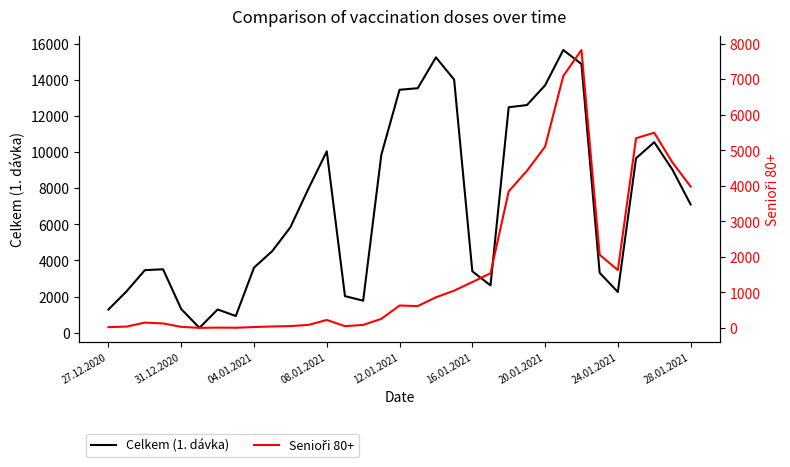

How many series are shown in this chart?

2